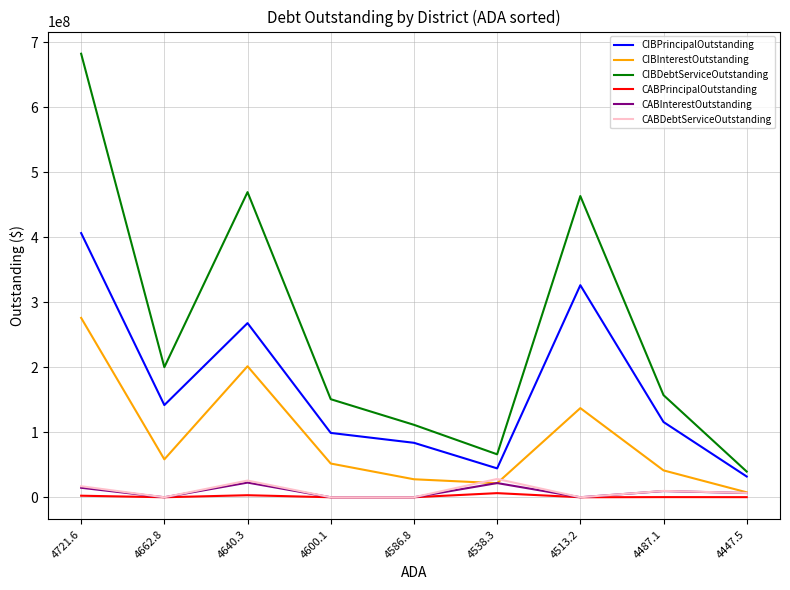

True or false: CABDebtServiceOutstanding and CIBDebtServiceOutstanding cross at least once.

False